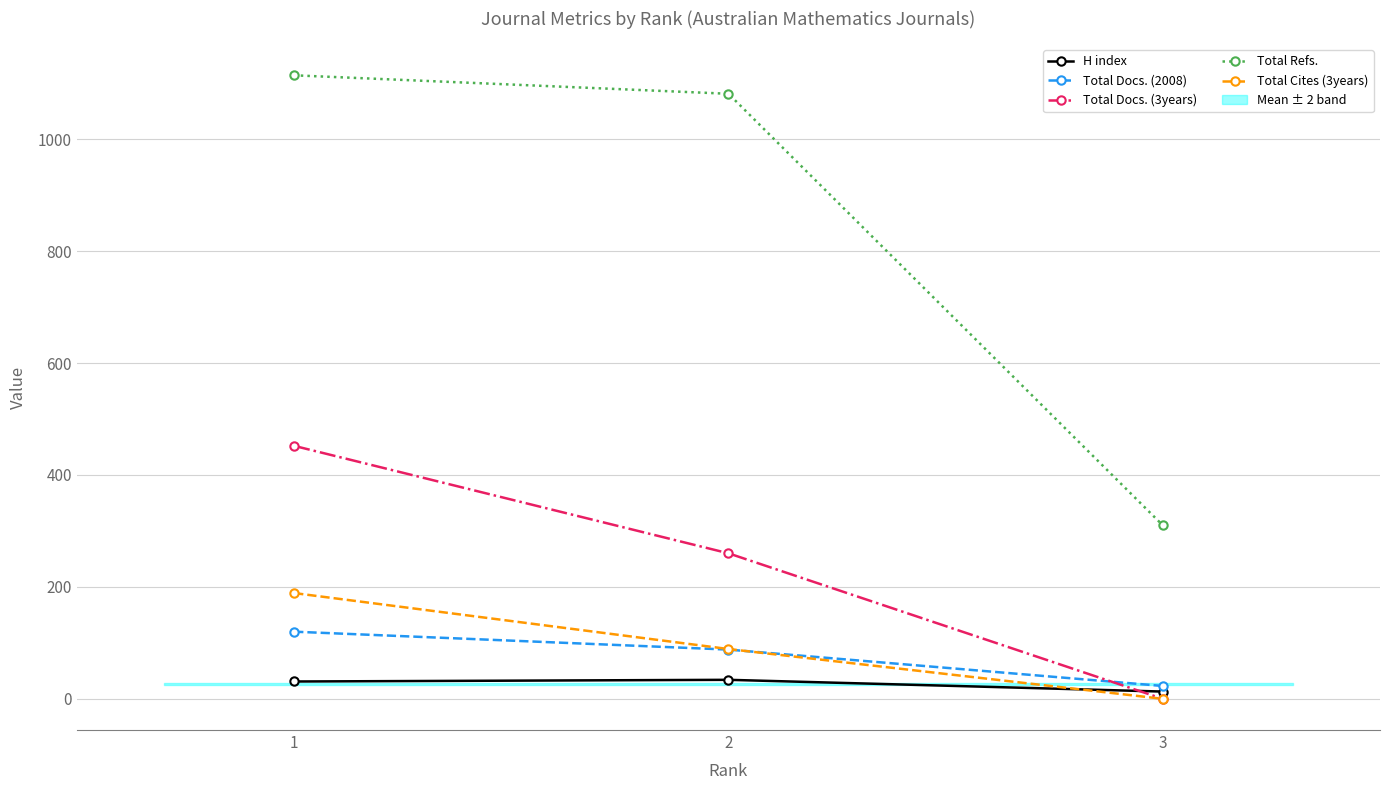

At which category does the chart reach its minimum across all series?

3